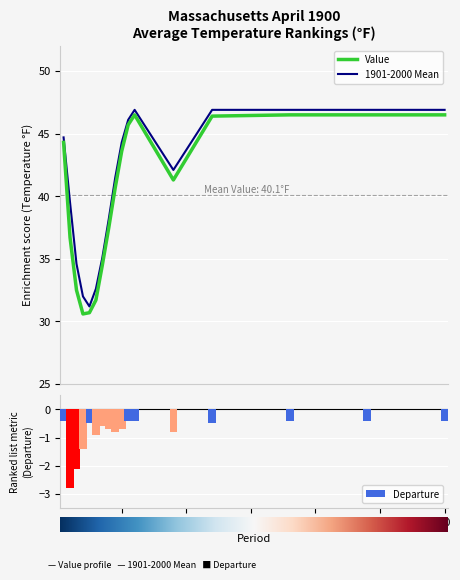

What is the value of the Value bar at the 17th from the left?

46.5